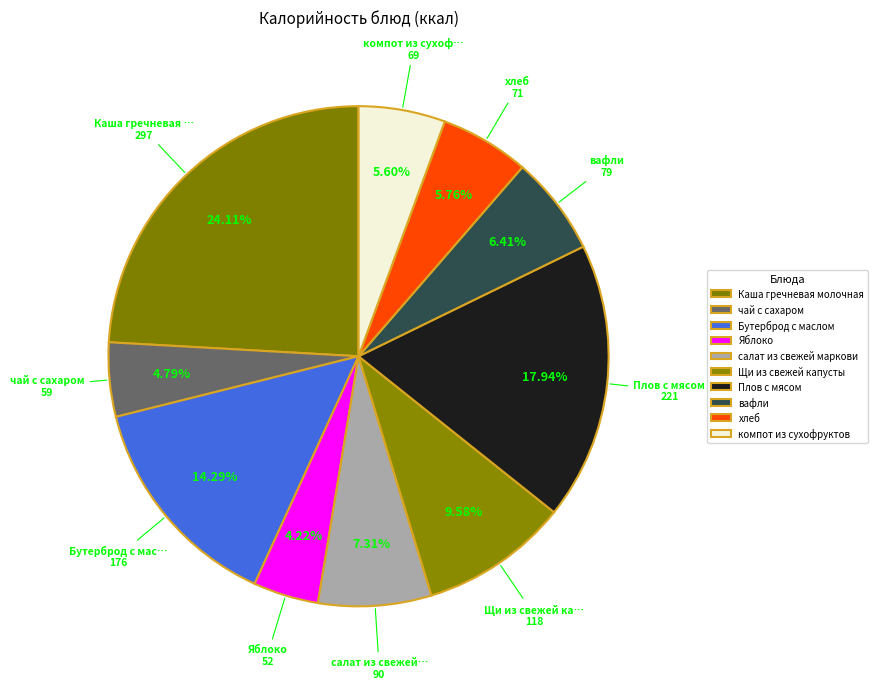

To the nearest percent, what is the combined percentage of компот из сухофруктов and Каша гречневая молочная?

30%